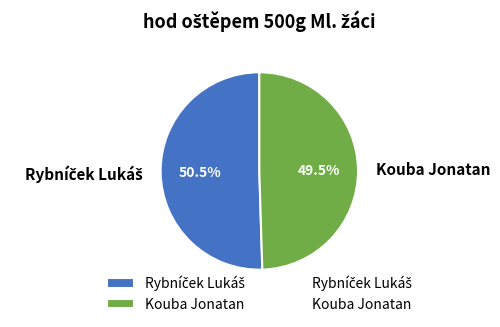

To the nearest percent, what is the difference between the largest and smallest slice percentages?

1%